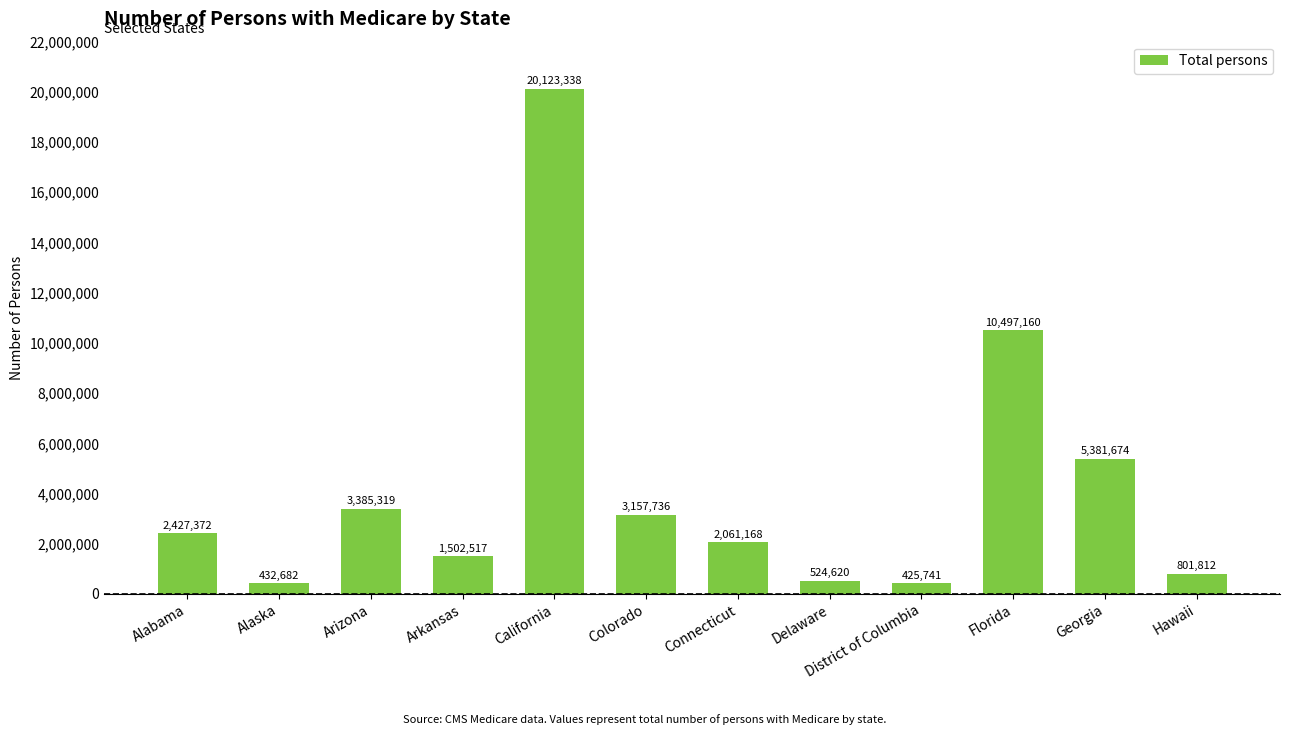

How many values are below 2427372?

6